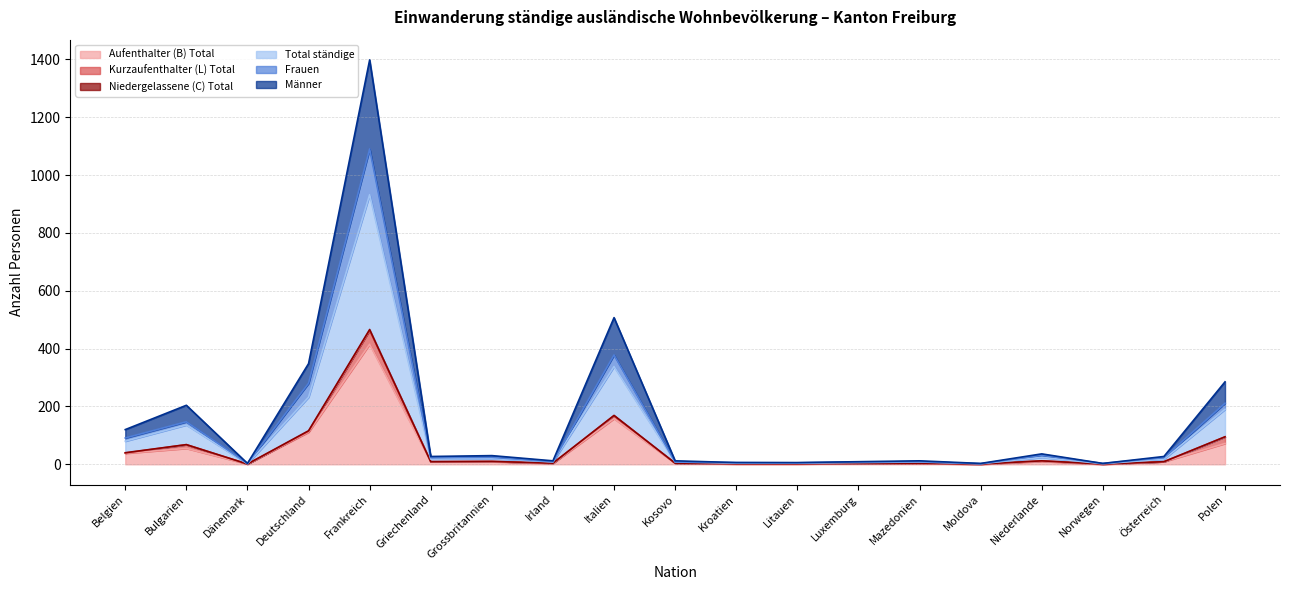

True or false: Total ständige and Frauen intersect in this chart.

False